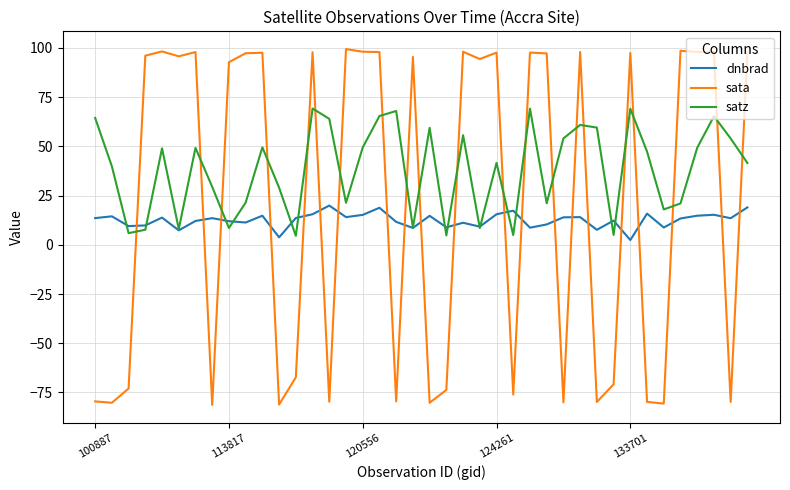

What is the lowest value of the sata series?

-81.3